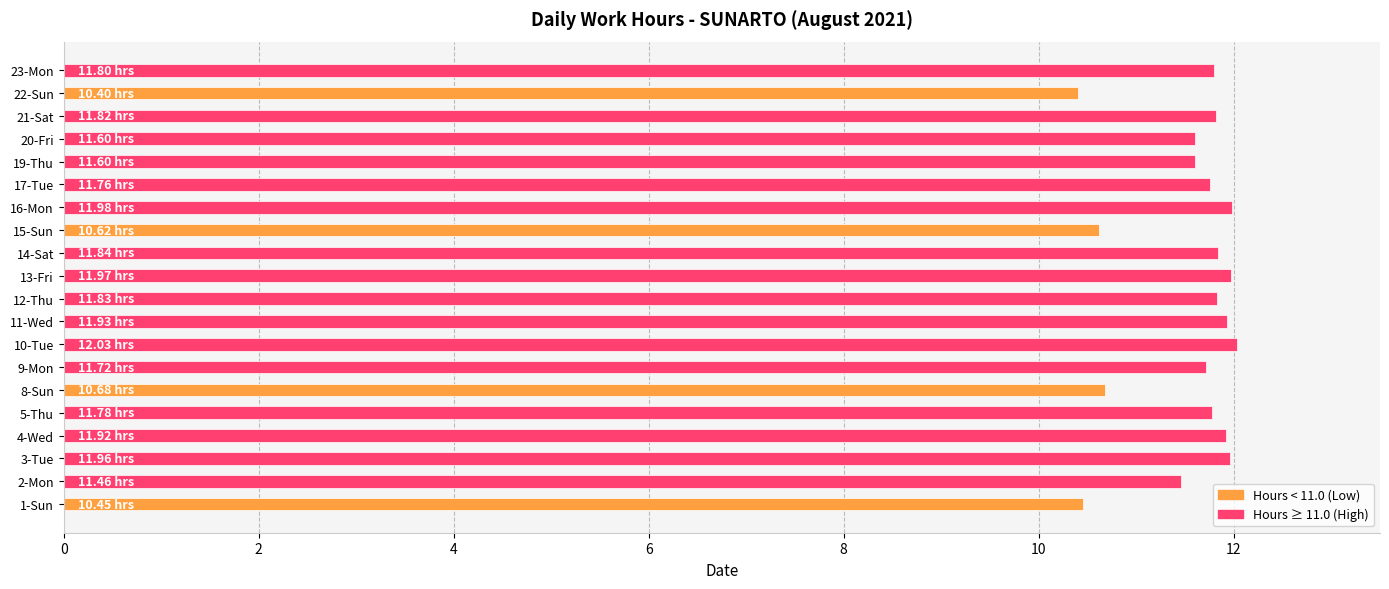

Which has a higher value, 3-Tue or 15-Sun?

3-Tue